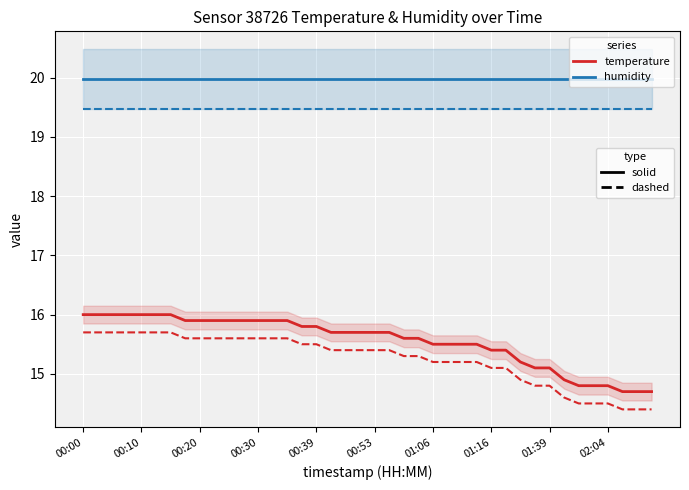

True or false: humidity (dashed) has more than 1 interior local peaks.

False